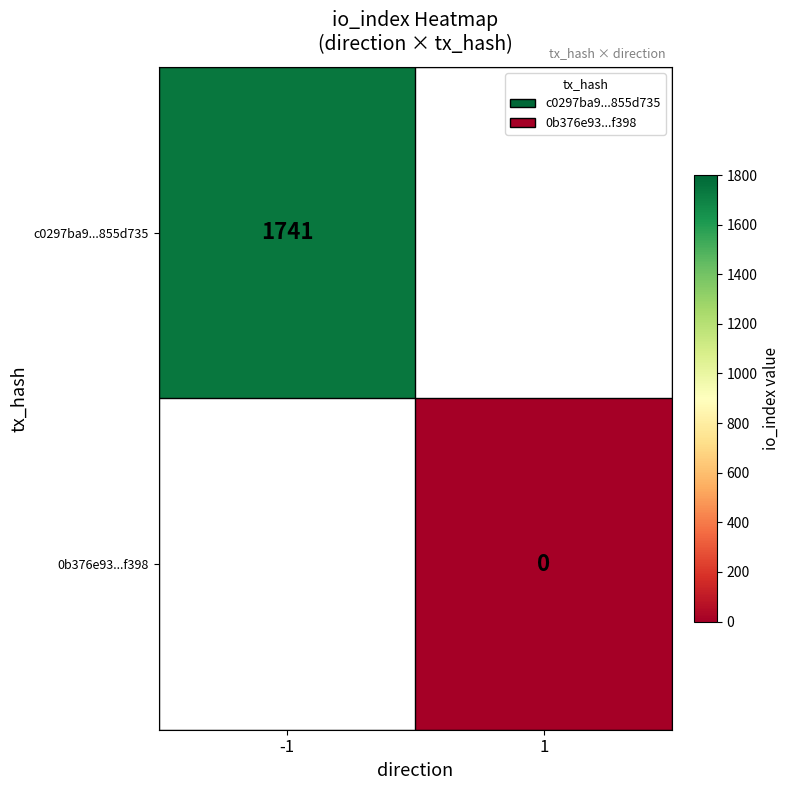

What is the maximum value shown in the chart?

1741.0